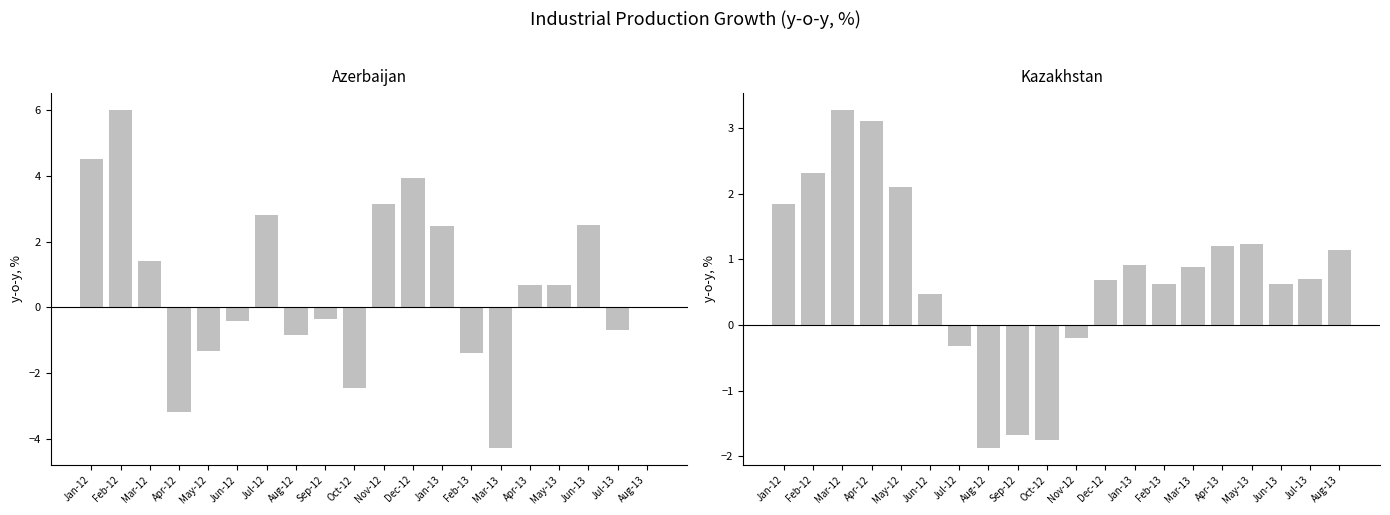

What is the smallest value displayed?

-4.3